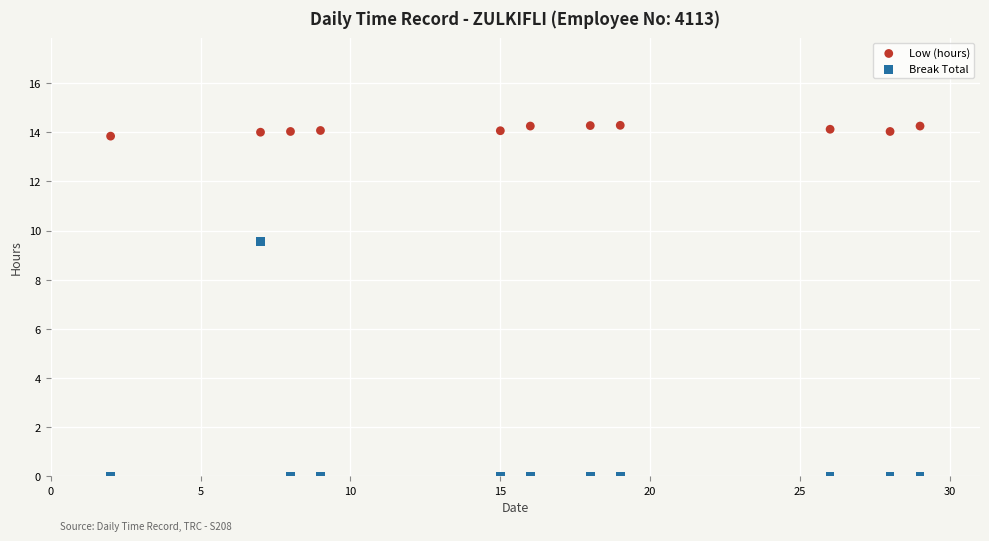

Across all data points, what is the range of X values (max minus min)?

27.0